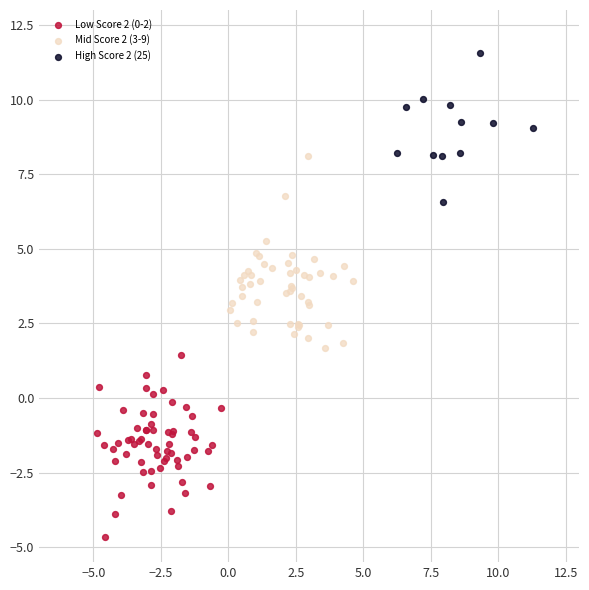

Which series reaches the maximum Y coordinate?

High Score 2 (25)